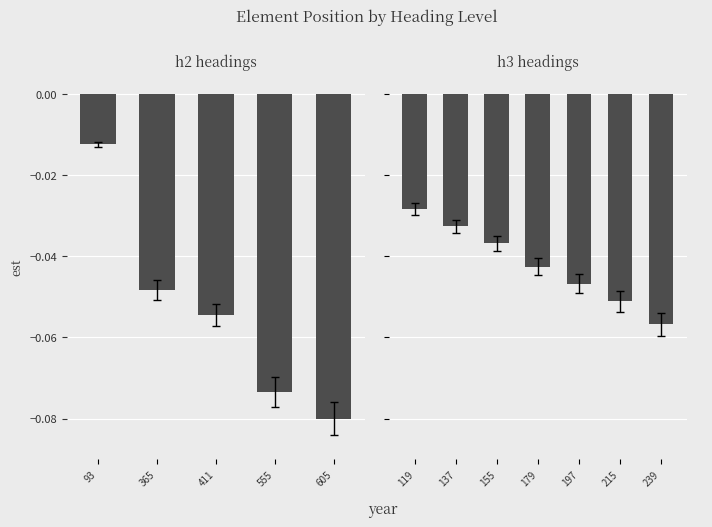

What is the change in value from 93 to 605?

-0.1